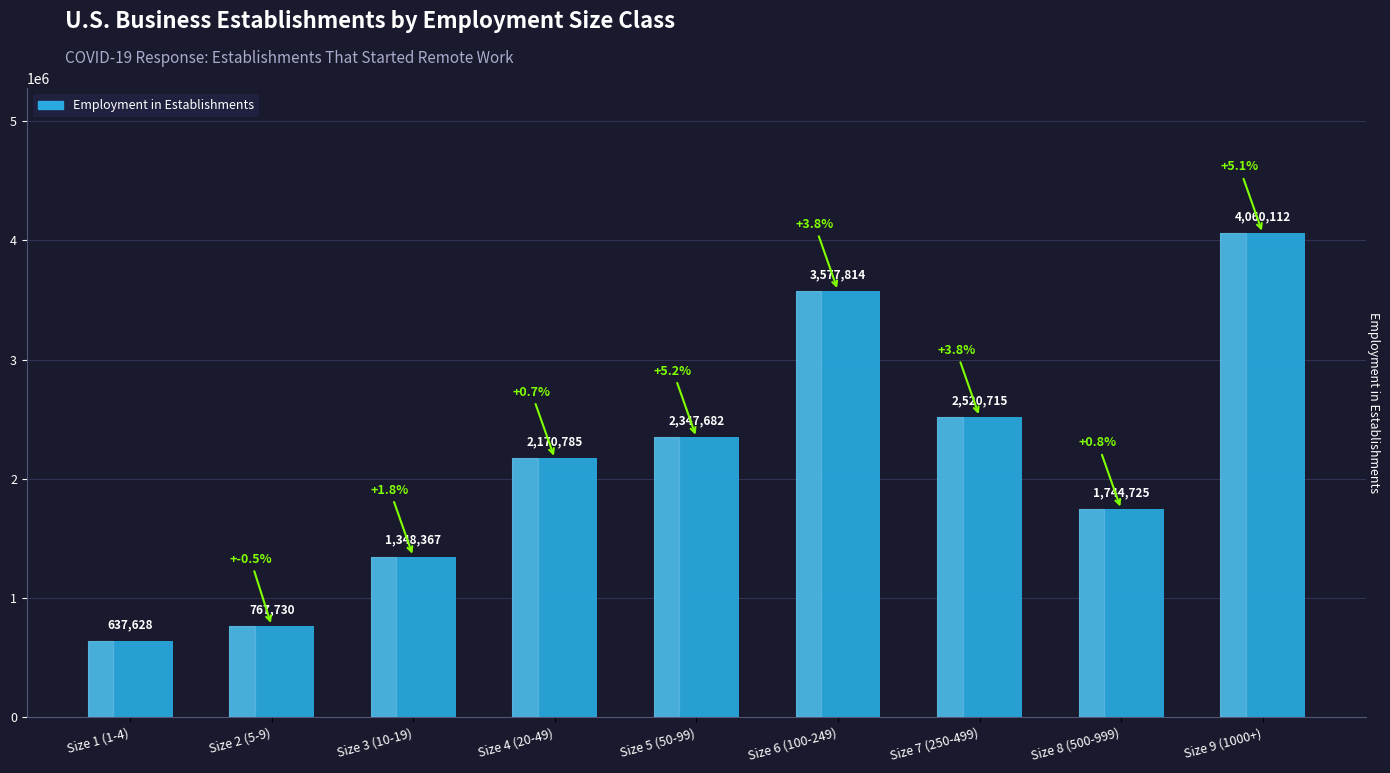

Which has a higher value, Size 2 (5-9) or Size 4 (20-49)?

Size 4 (20-49)